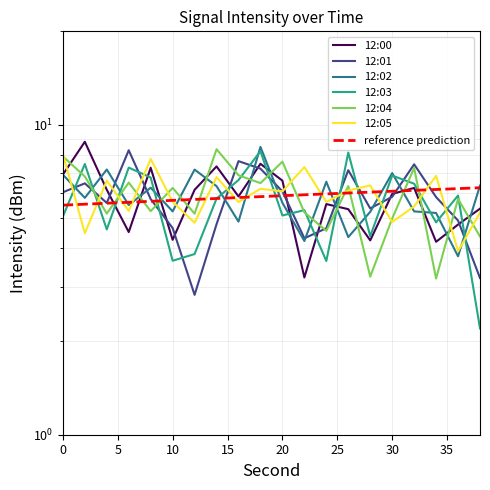

Rank the categories by 12:01 value from lowest to highest.

12, 38, 22, 24, 10, 14, 36, 28, 4, 8, 34, 30, 0, 20, 2, 26, 18, 32, 16, 6